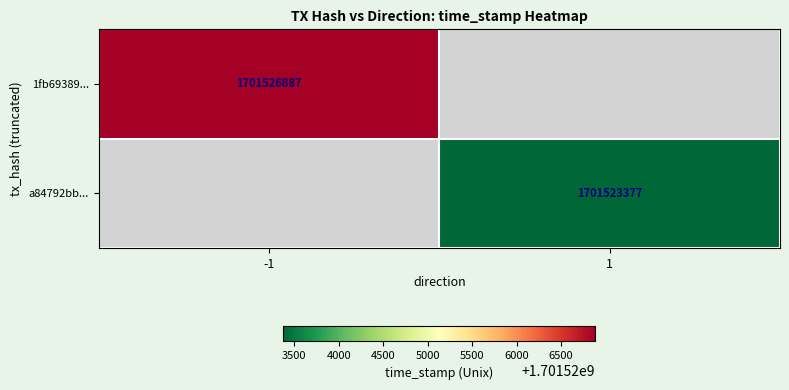

The value of 1fb69389... at -1 is 654119717. True or false?

False